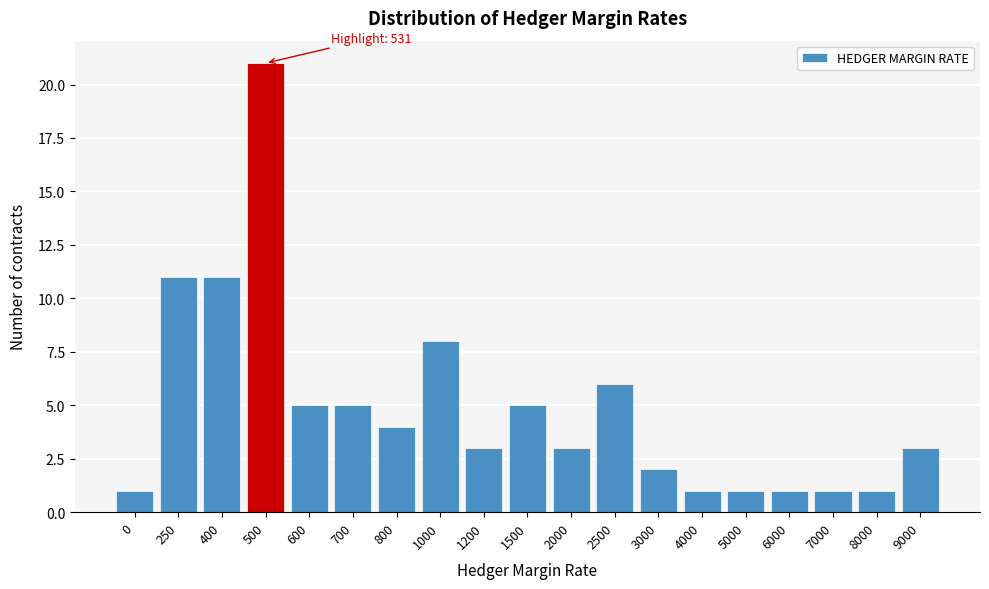

Reading right to left, what are all the values shown in this chart?

9000=3	8000=1	7000=1	6000=1	5000=1	4000=1	3000=2	2500=6	2000=3	1500=5	1200=3	1000=8	800=4	700=5	600=5	500=21	400=11	250=11	0=1